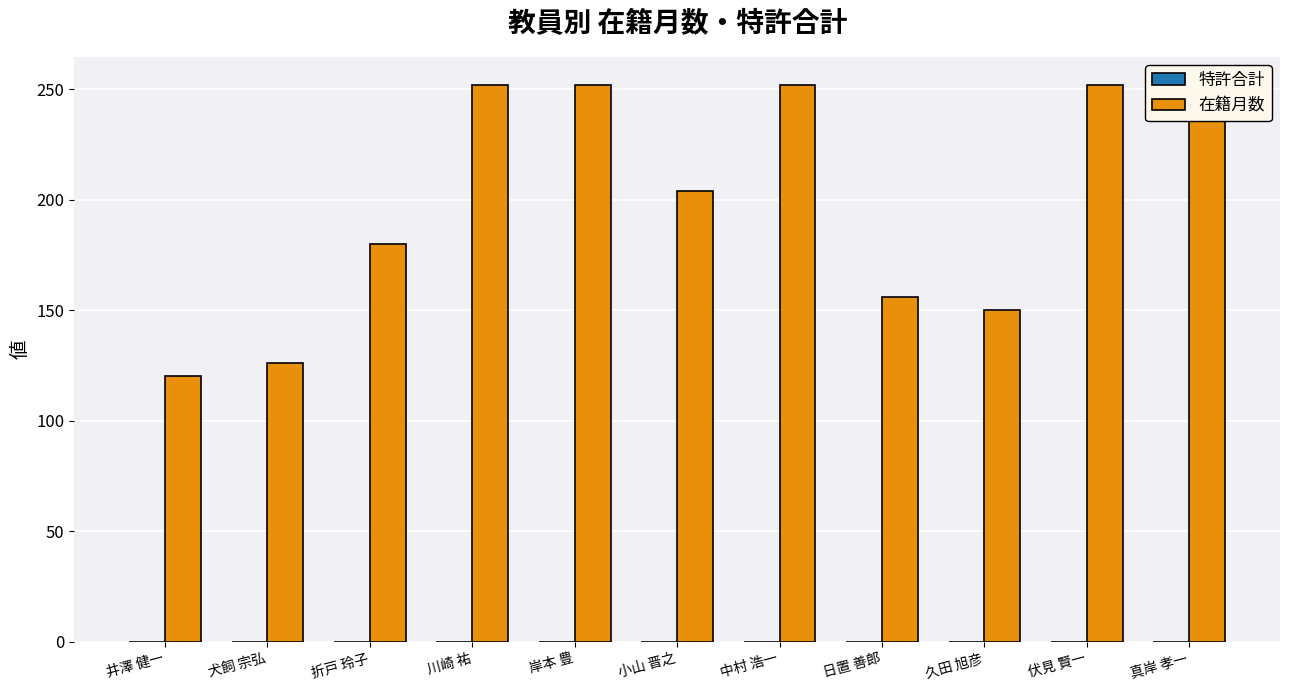

What is the average value of the 在籍月数 series?

200